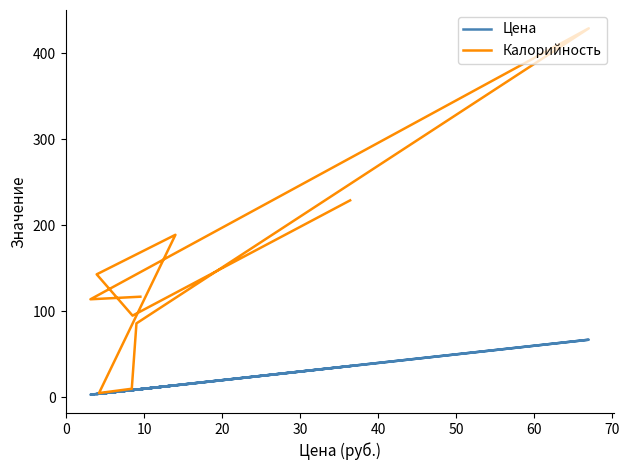

At 20, list the series in order from largest to smallest.

Калорийность, Цена